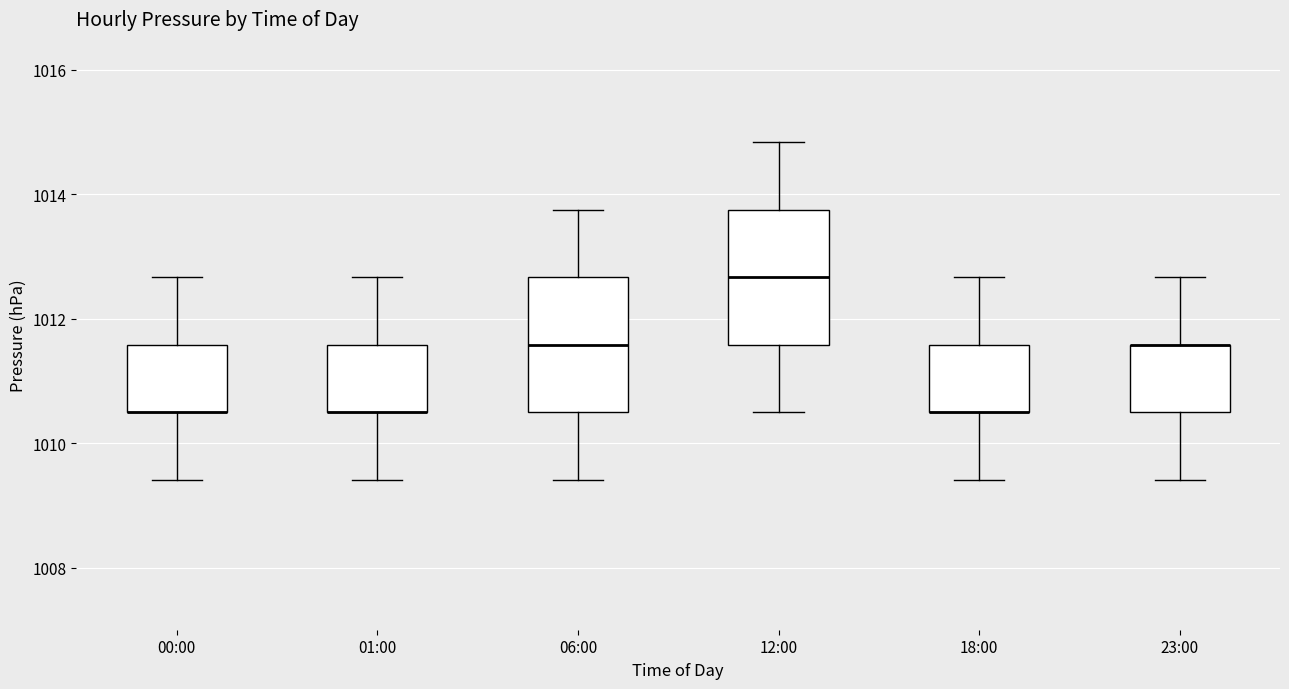

Reading left to right, read every box against the y-axis: the position of its median line, the range the box covers, and the ends of its whiskers. The values are not printed on the chart, so give them approximately, as read against the axis.

00:00: median 1010.6 (drawn on the box's lower edge), box 1010.6 to 1011.6, whiskers 1009.4 to 1012.6
01:00: median 1010.6 (drawn on the box's lower edge), box 1010.6 to 1011.6, whiskers 1009.4 to 1012.6
06:00: median 1011.6, box 1010.6 to 1012.6, whiskers 1009.4 to 1013.8
12:00: median 1012.6, box 1011.6 to 1013.8, whiskers 1010.6 to 1014.8
18:00: median 1010.6 (drawn on the box's lower edge), box 1010.6 to 1011.6, whiskers 1009.4 to 1012.6
23:00: median 1011.6 (drawn on the box's upper edge), box 1010.6 to 1011.6, whiskers 1009.4 to 1012.6